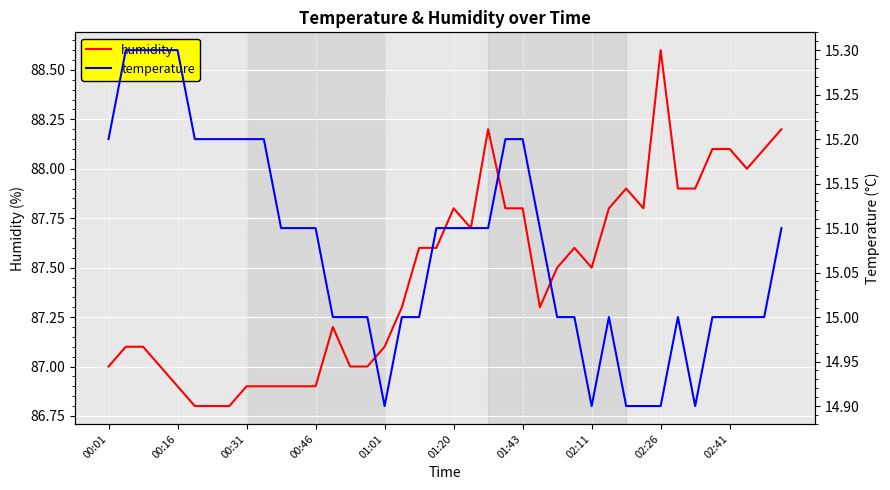

The humidity series shows 88.6 at 02:26. True or false?

True